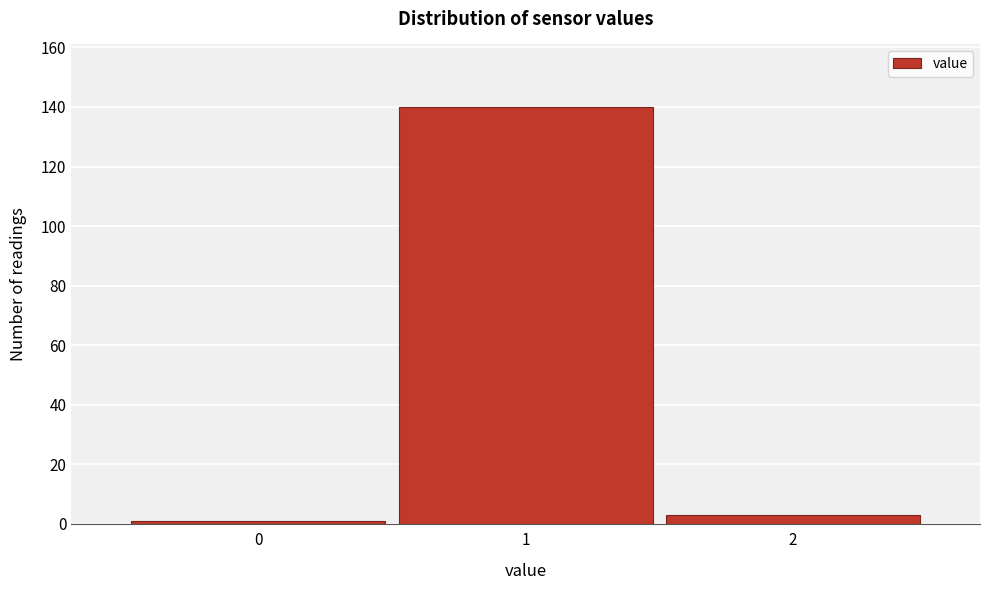

Reading left to right, list all the values displayed in this chart.

1	140	3